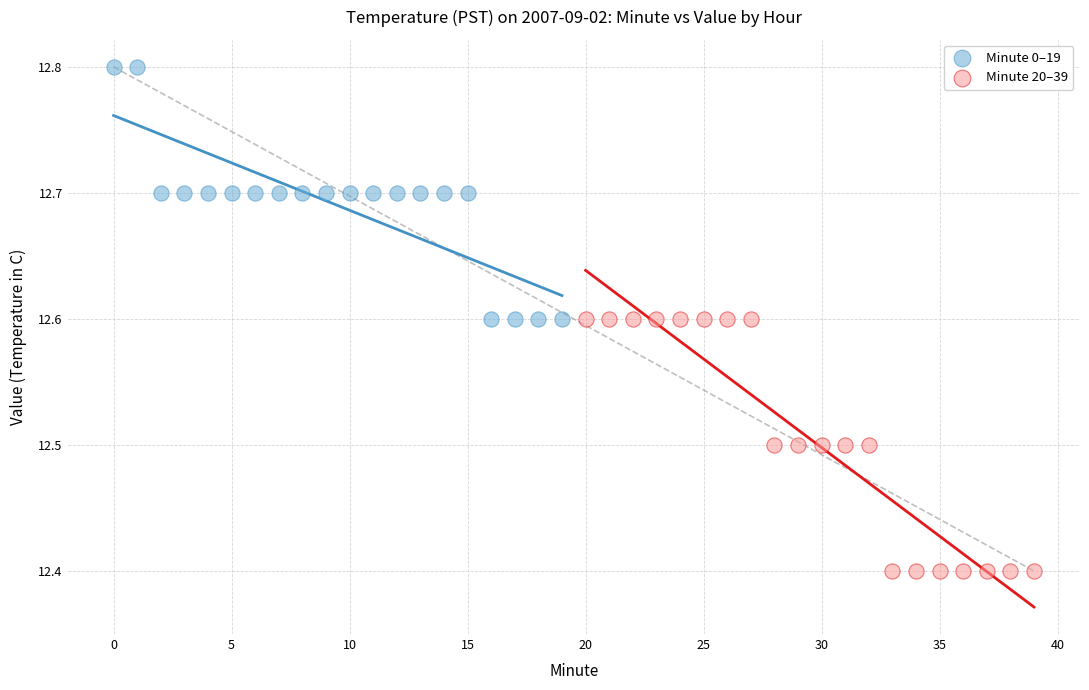

Which series reaches the maximum Y coordinate?

Minute 0–19